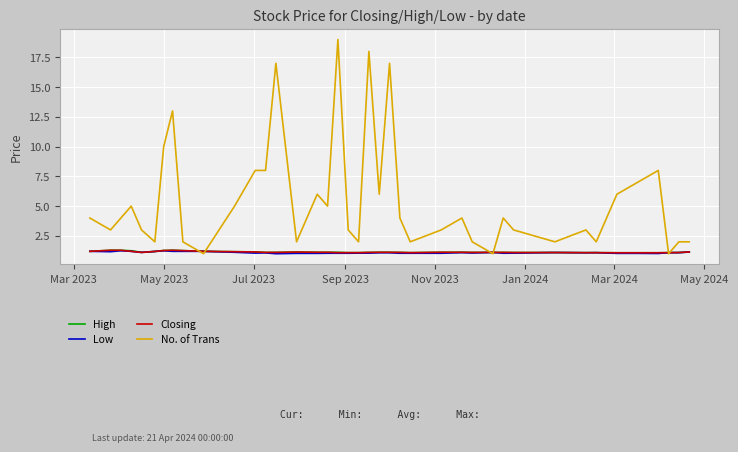

What is the difference between the second highest and minimum values in the High series?

0.2